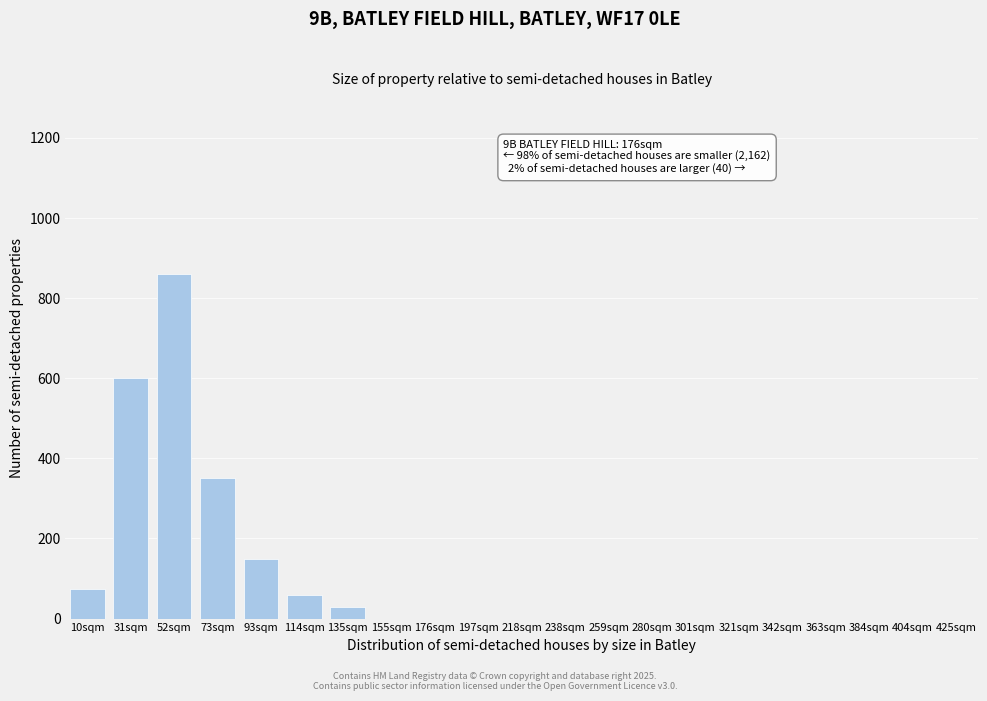

Reading right to left, transcribe all the data shown in this chart.

425sqm=0	404sqm=0	384sqm=0	363sqm=0	342sqm=0	321sqm=0	301sqm=0	280sqm=0	259sqm=0	238sqm=0	218sqm=0	197sqm=0	176sqm=0	155sqm=0	135sqm=30	114sqm=60	93sqm=150	73sqm=350	52sqm=860	31sqm=600	10sqm=75